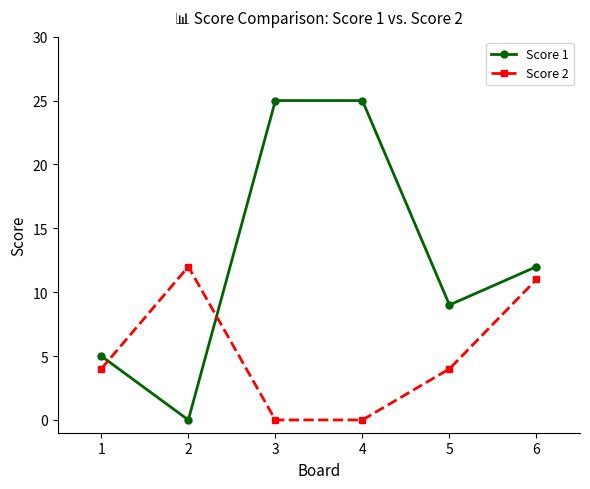

List the series in order of their peak value, lowest first.

Score 2, Score 1